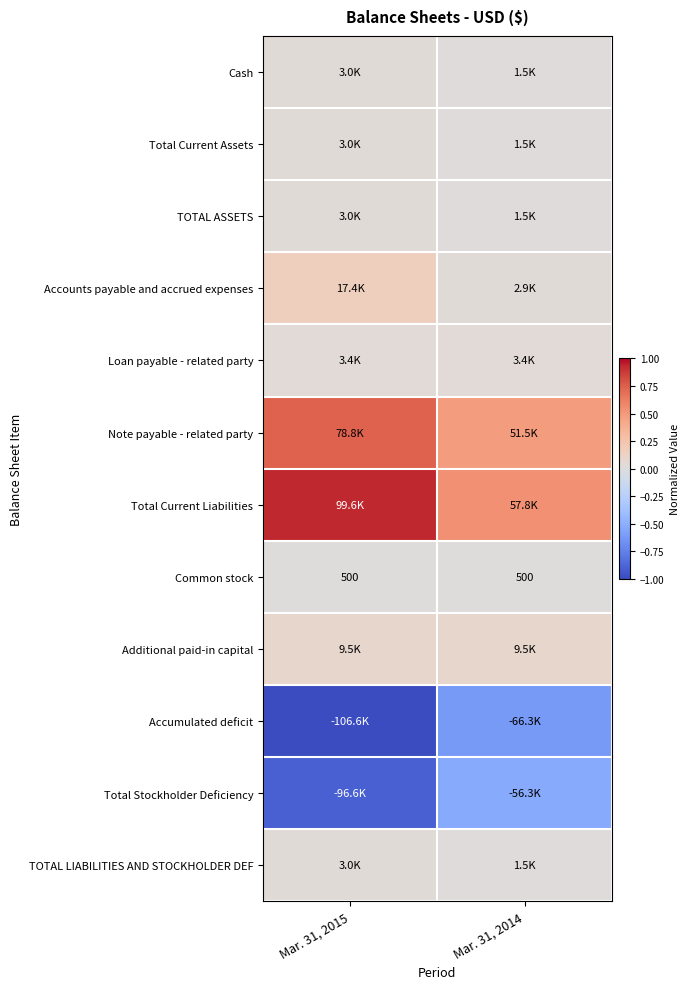

At which label is Cash closest to 0?

Mar. 31, 2014